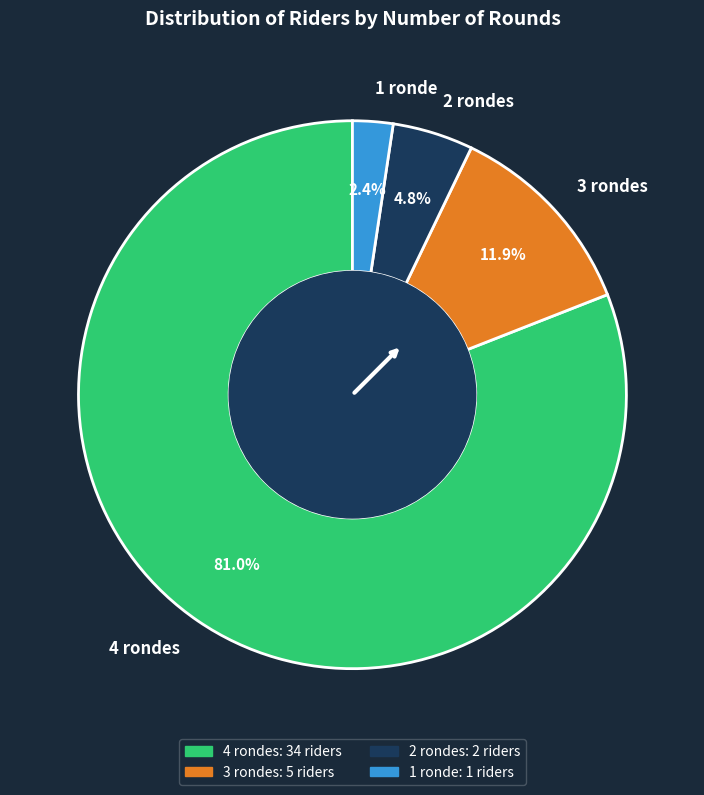

Between 3 rondes and 2 rondes, which is larger?

3 rondes